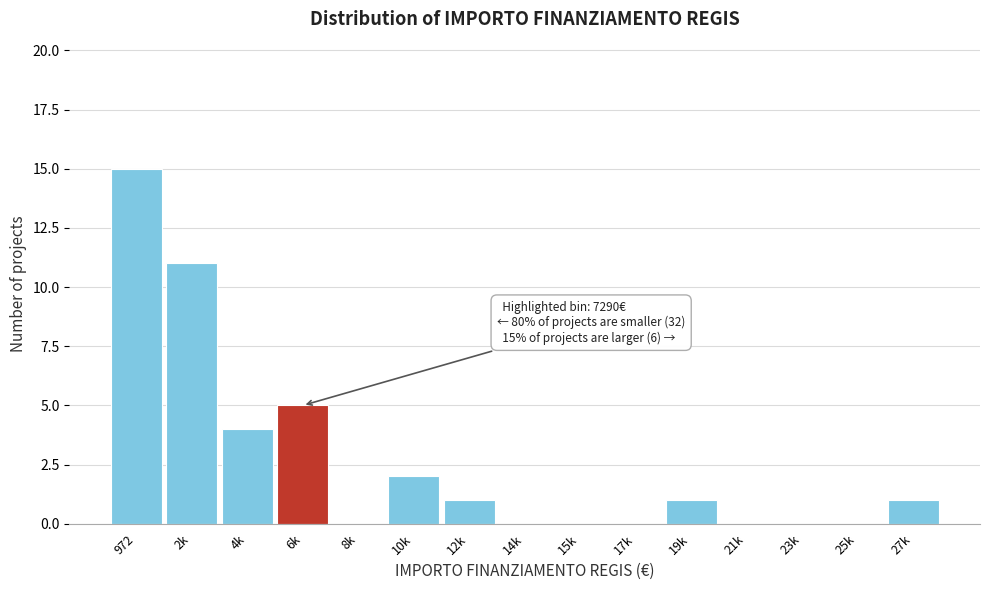

Reading left to right, transcribe all the data shown in this chart.

972=15	2k=11	4k=4	6k=5	8k=0	10k=2	12k=1	14k=0	15k=0	17k=0	19k=1	21k=0	23k=0	25k=0	27k=1